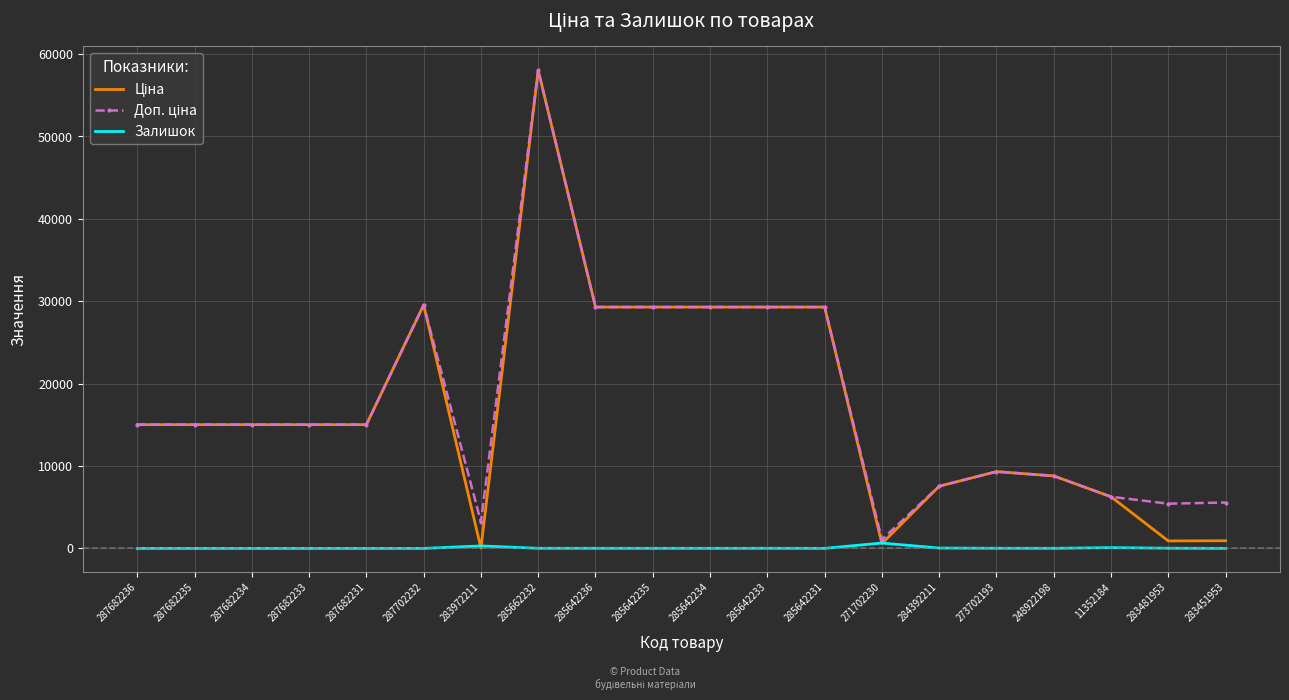

What is the spread (max minus min) of values at 287682233?

15019.2